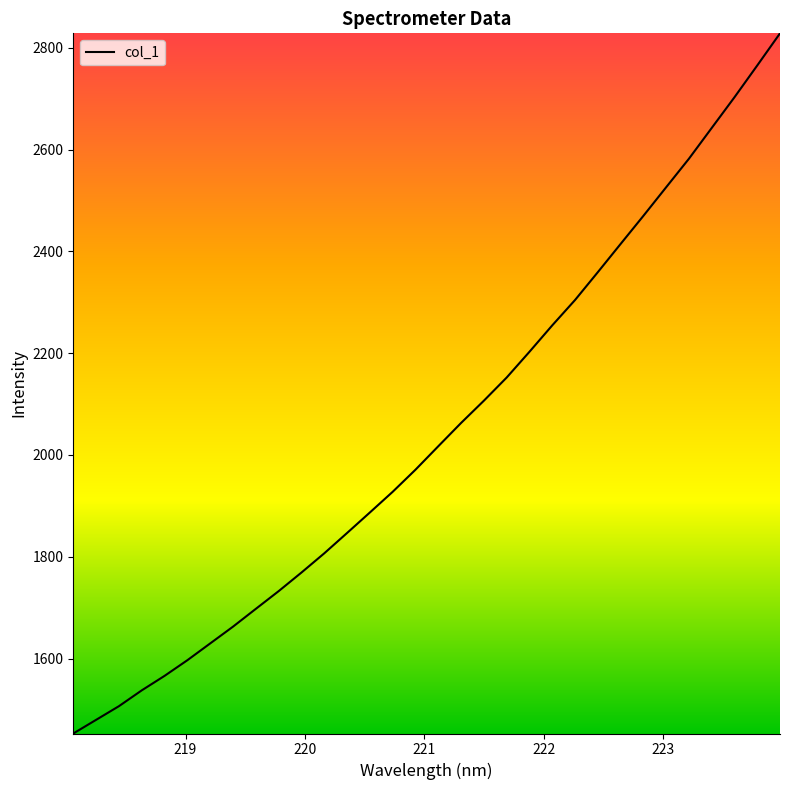

What is the maximum value shown in the chart?

2828.2